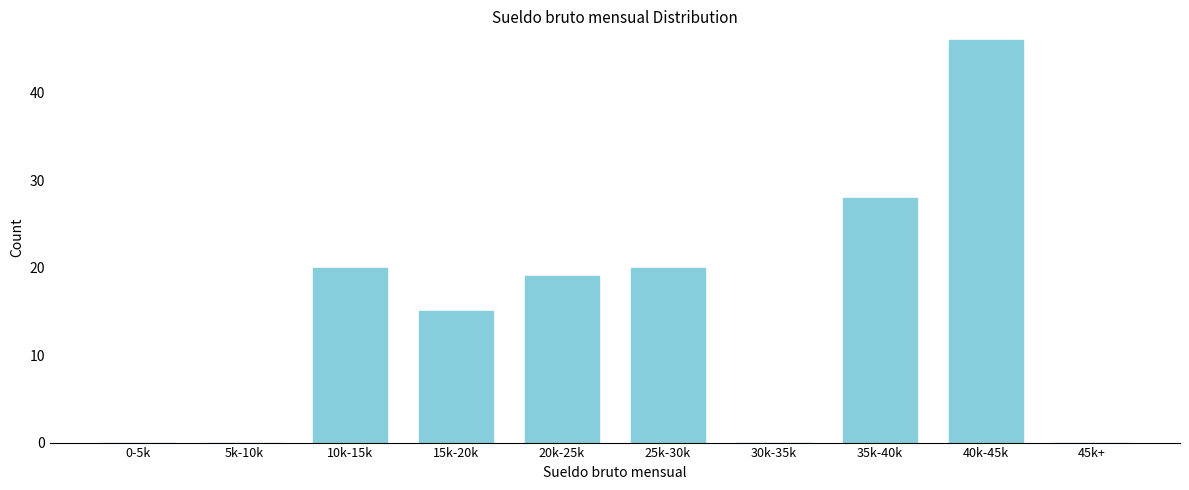

Reading right to left, extract all data points from this chart.

45k+=0	40k-45k=46	35k-40k=28	30k-35k=0	25k-30k=20	20k-25k=19	15k-20k=15	10k-15k=20	5k-10k=0	0-5k=0